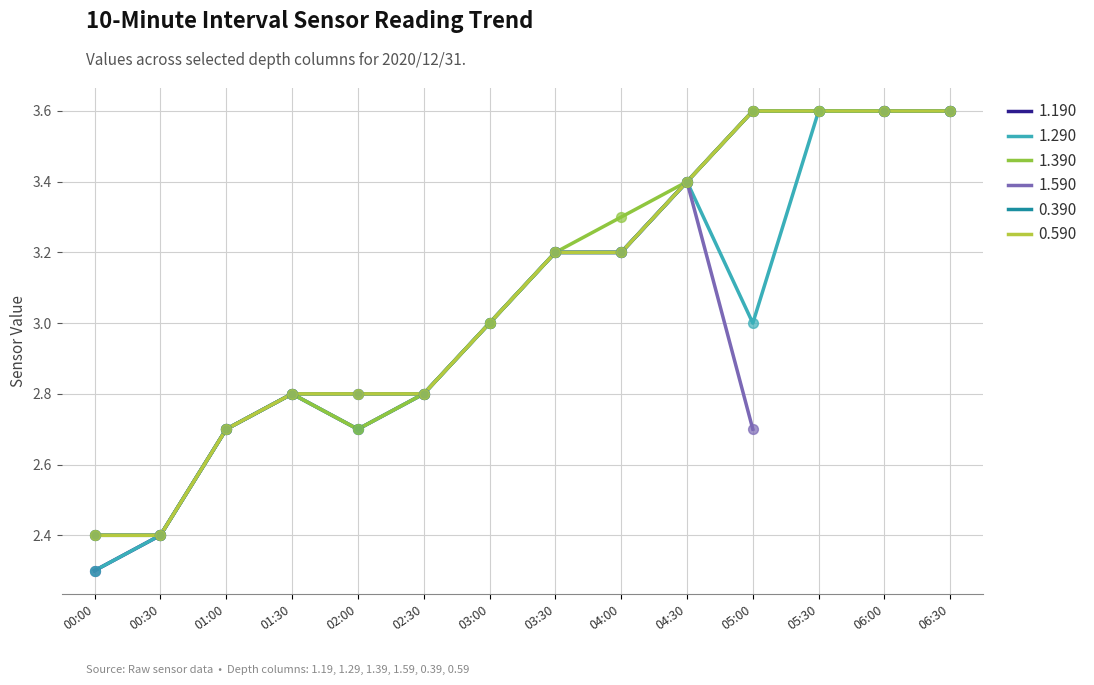

Which series has the largest total across all categories?

1.390